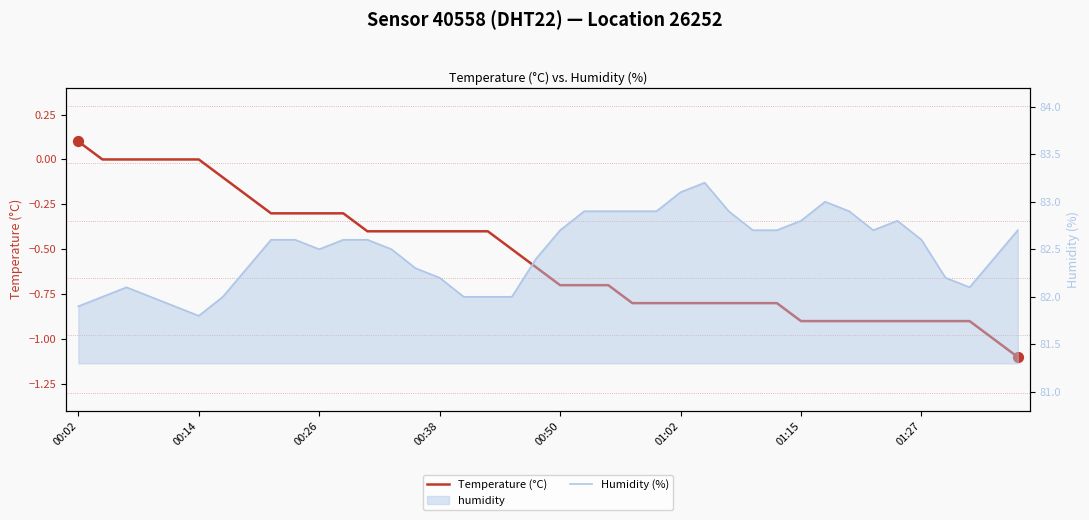

Which series contains the highest Y value?

Humidity (%)